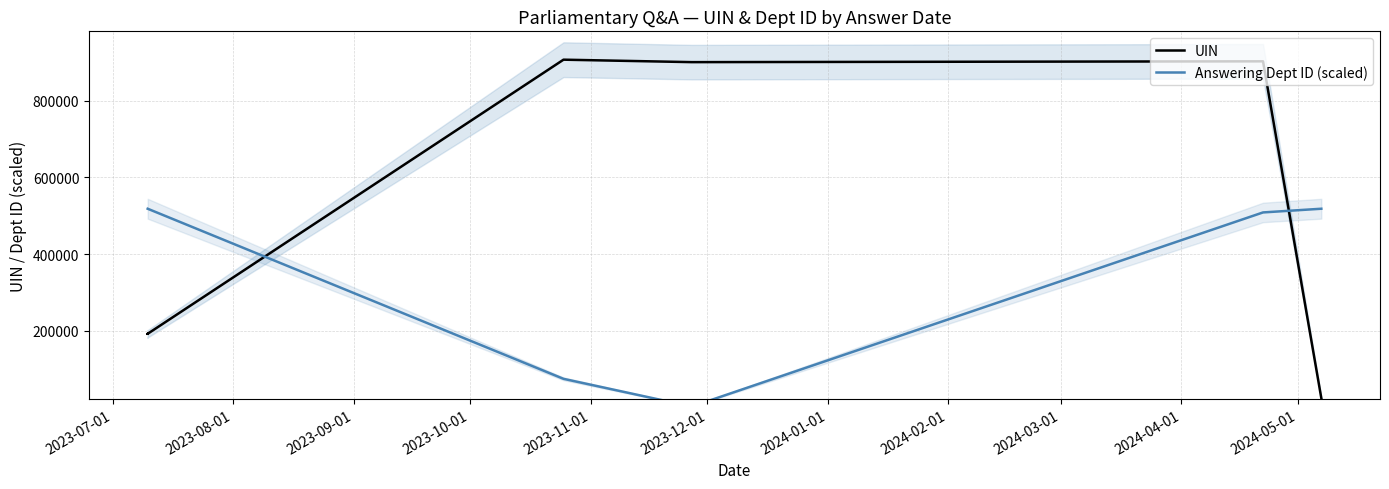

True or false: UIN and Answering Dept ID (scaled) intersect in this chart.

True